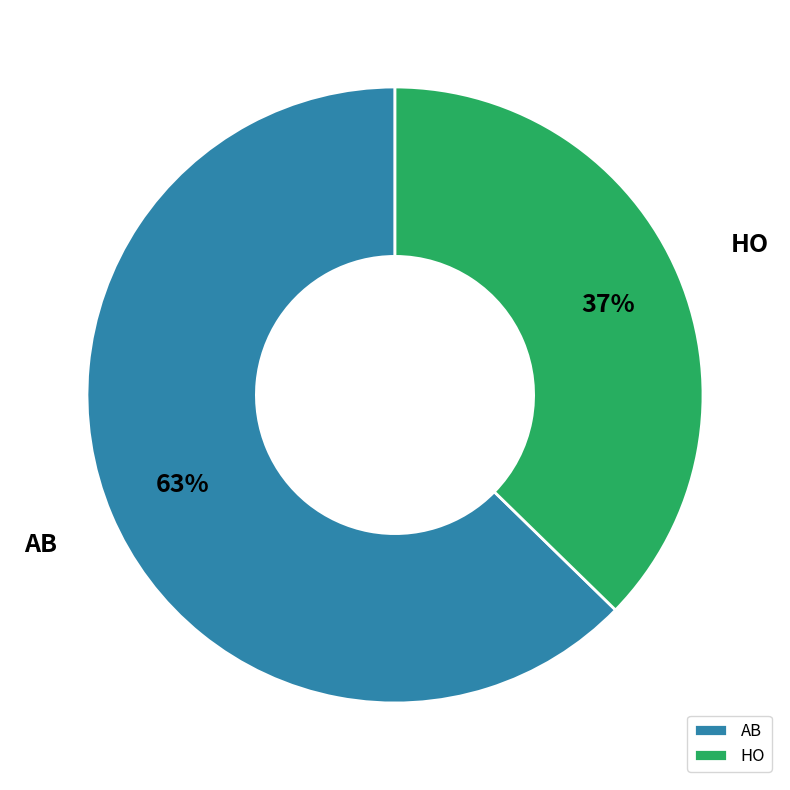

Is it true that HO is 37% of the pie?

True